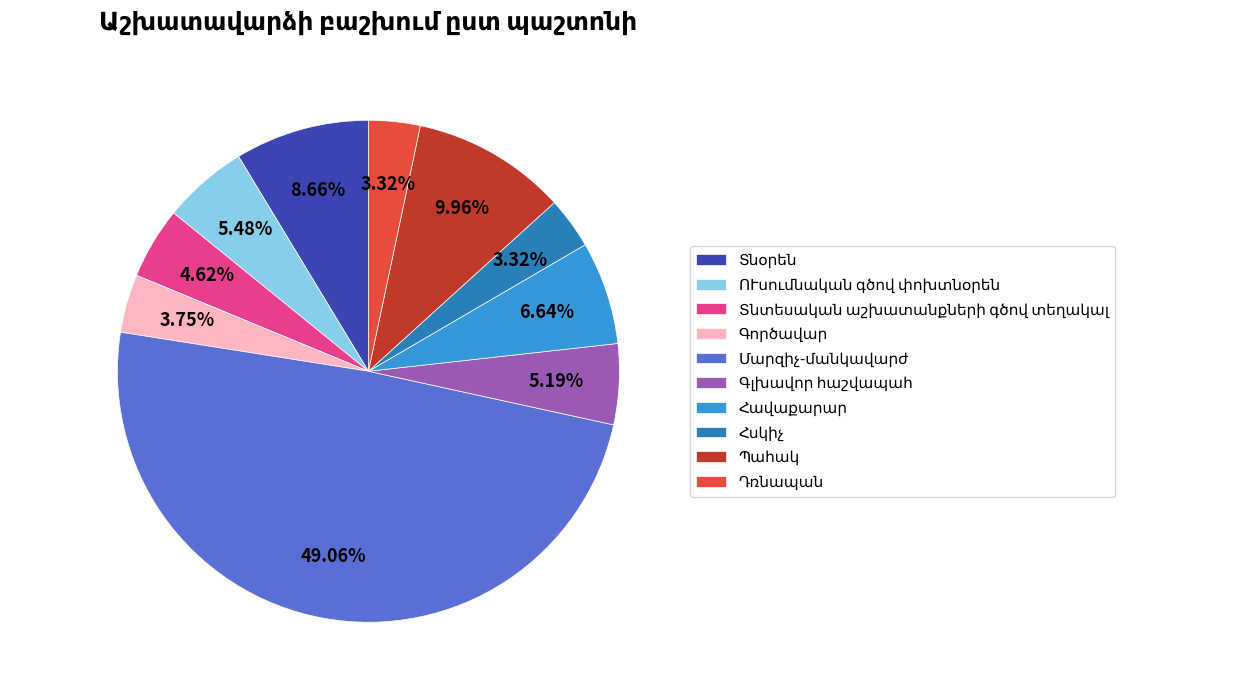

What portion of the pie excludes Հսկիչ?

96.7%